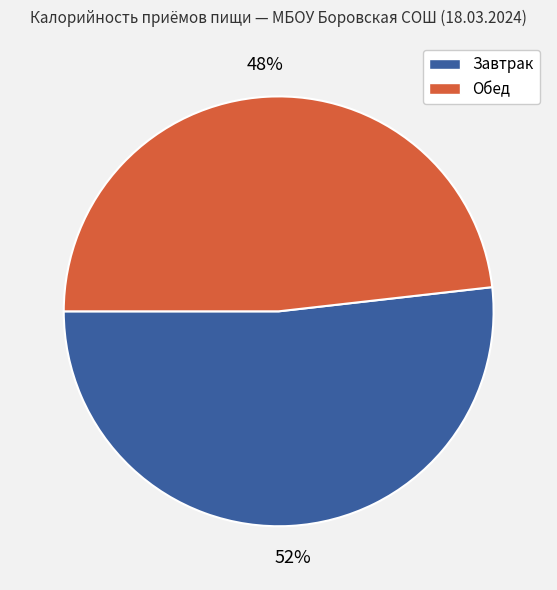

Which category accounts for the majority?

Завтрак